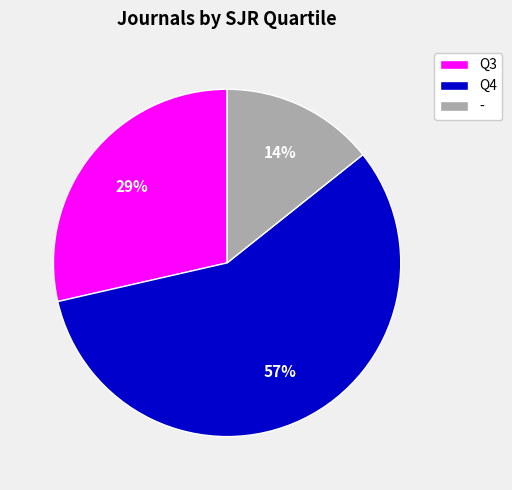

Rank the categories by value from highest to lowest.

Q4, Q3, -